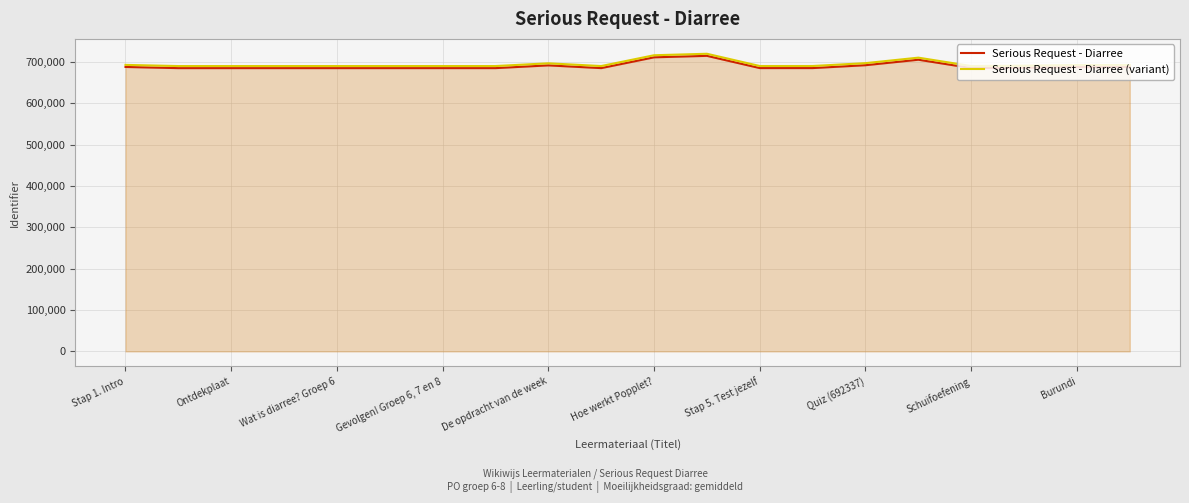

The Serious Request - Diarree series shows 925401 at Gevolgen! Groep 6, 7 en 8. True or false?

False